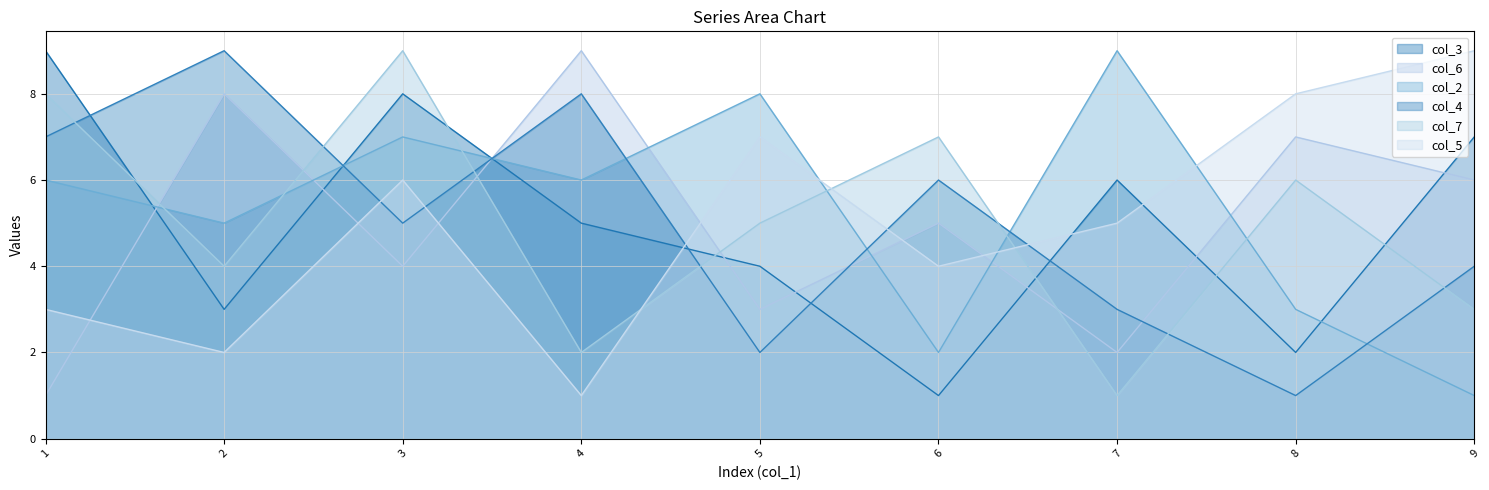

True or false: col_3 has more than 1 interior local peaks.

True